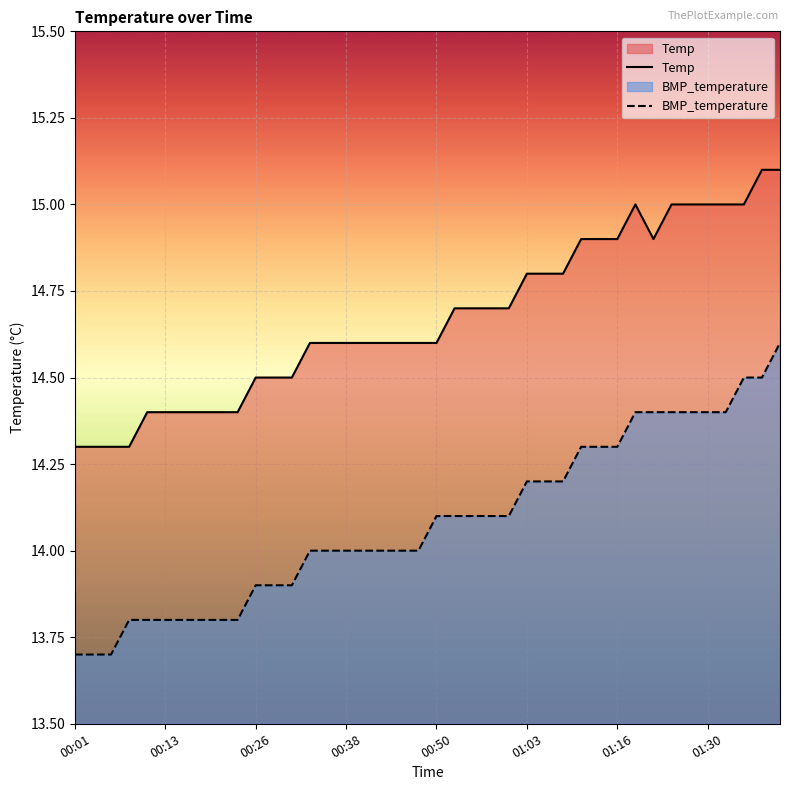

Reading left to right, what are all the values shown in this chart?

Temp: 14.3	14.3	14.3	14.3	14.4	14.4	14.4	14.4	14.4	14.4	14.5	14.5	14.5	14.6	14.6	14.6	14.6	14.6	14.6	14.6	14.6	14.7	14.7	14.7	14.7	14.8	14.8	14.8	14.9	14.9	14.9	15.0	14.9	15.0	15.0	15.0	15.0	15.0	15.1	15.1
BMP_temperature: 13.7	13.7	13.7	13.8	13.8	13.8	13.8	13.8	13.8	13.8	13.9	13.9	13.9	14.0	14.0	14.0	14.0	14.0	14.0	14.0	14.1	14.1	14.1	14.1	14.1	14.2	14.2	14.2	14.3	14.3	14.3	14.4	14.4	14.4	14.4	14.4	14.4	14.5	14.5	14.6